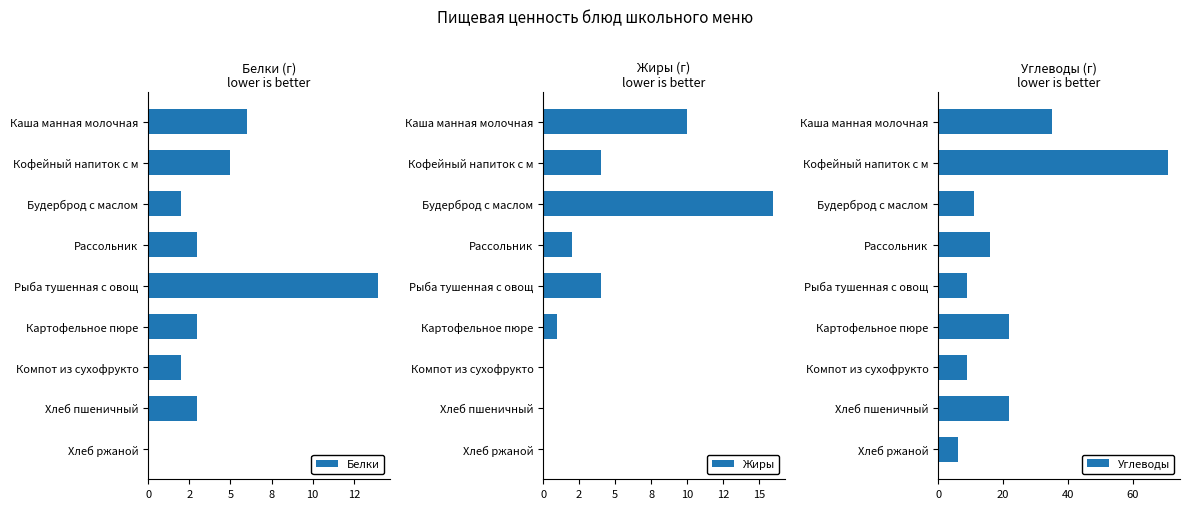

Reading right to left, extract all data points from this chart.

Белки: 0	3	2	3	14	3	2	5	6
Жиры: 0	0	0	1	4	2	16	4	10
Углеводы: 6	22	9	22	9	16	11	71	35